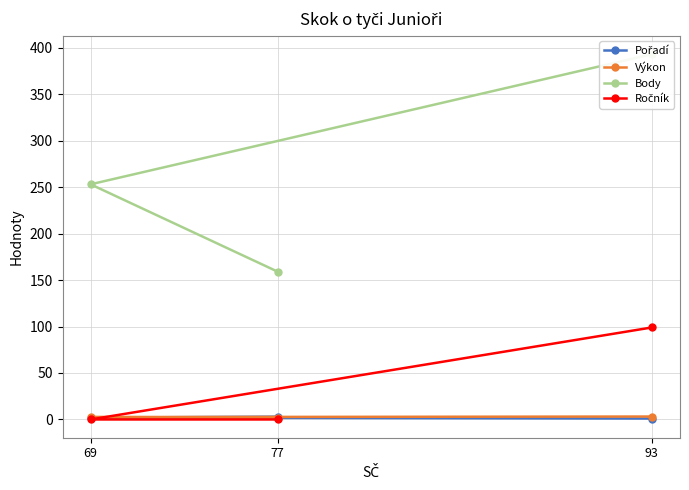

Is it true that Ročník equals 44.1 at 77?

False